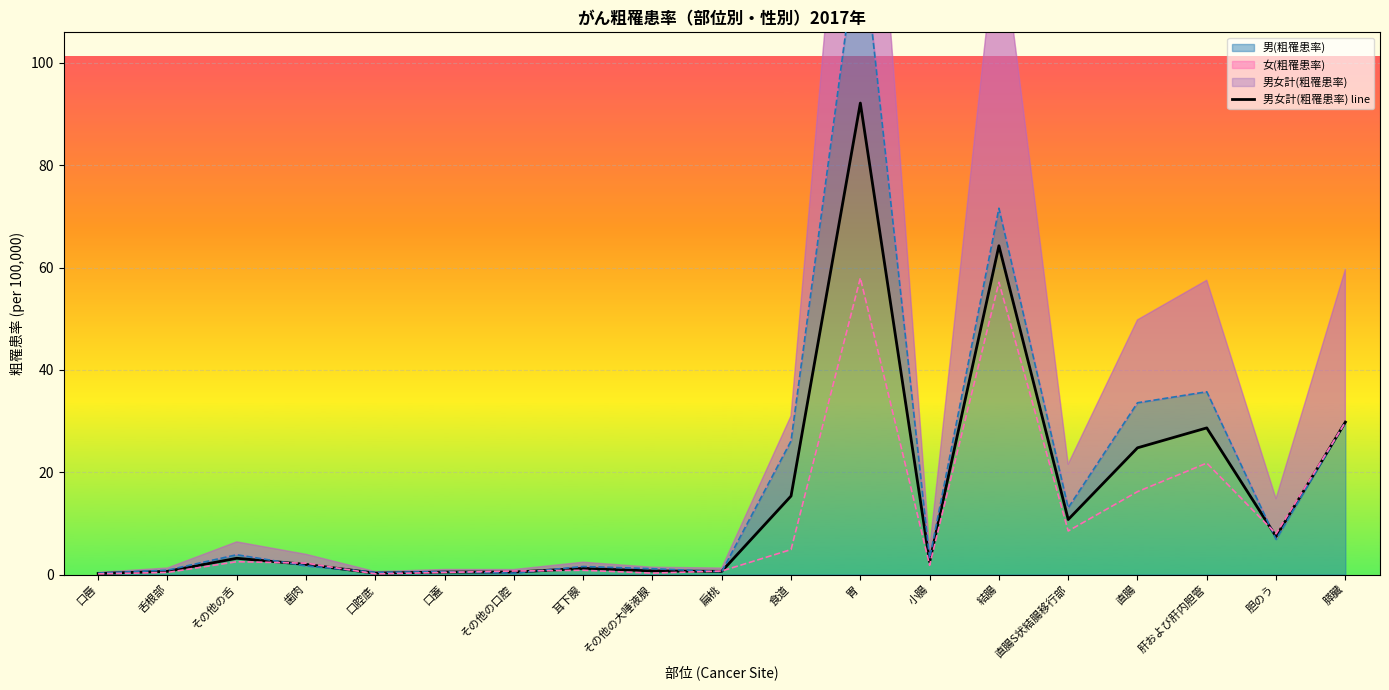

What is the label of the 17th point from the right?

その他の舌